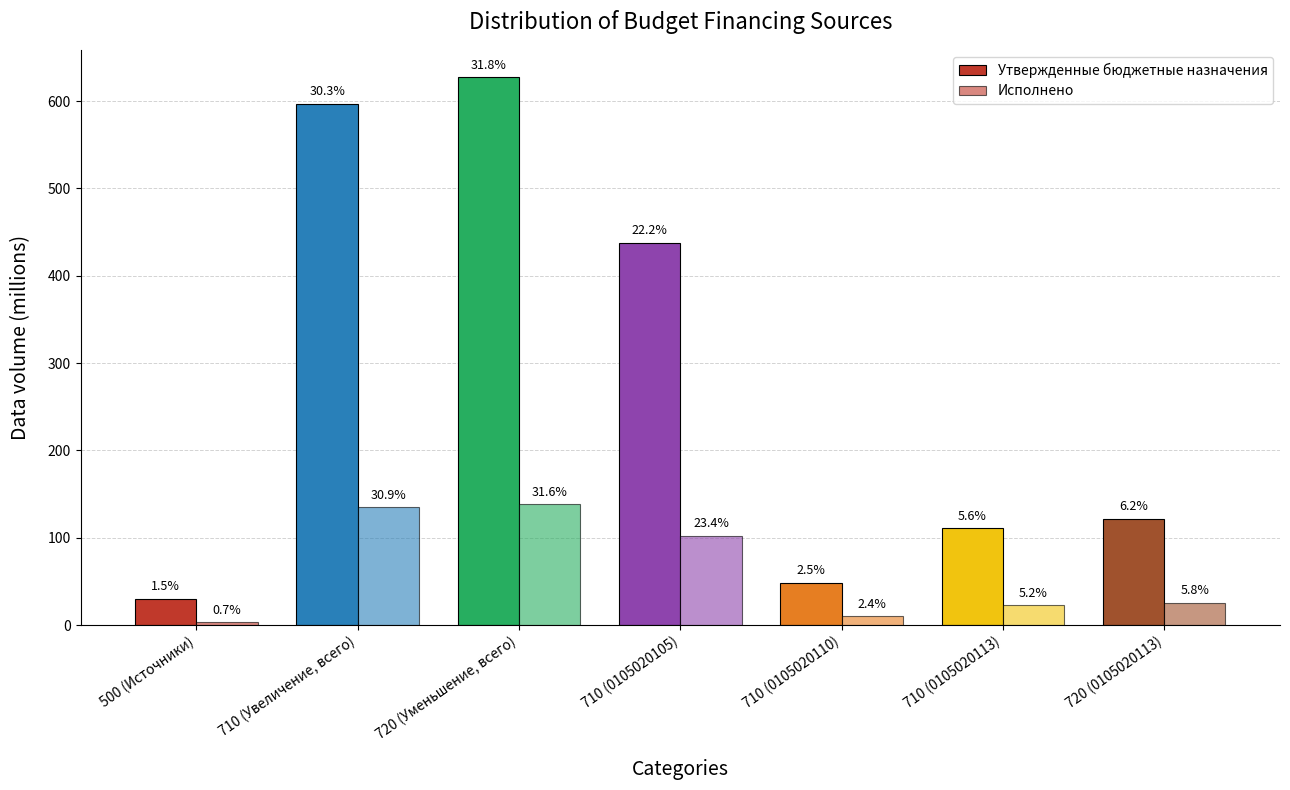

Between 720 (0105020113) and 710 (Увеличение, всего), which is larger?

710 (Увеличение, всего)